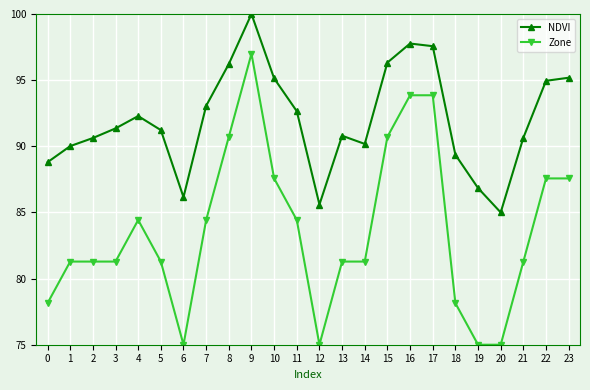

Does the chart display data point markers on the line(s)?

Yes